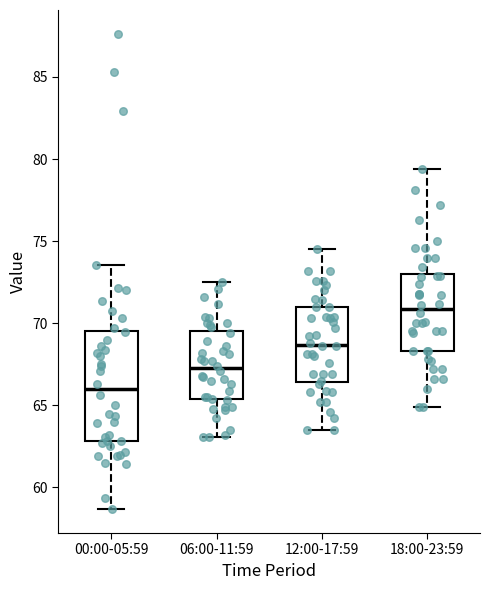

Which box is the tallest, from its lower edge to its upper edge?

00:00-05:59